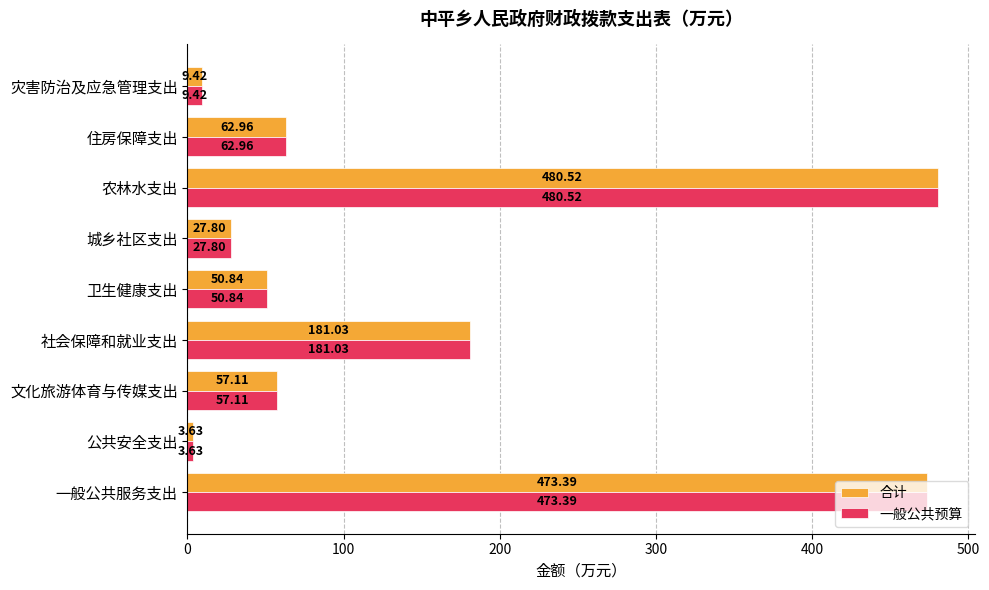

List the labels in order of 合计 value, smallest first.

公共安全支出, 灾害防治及应急管理支出, 城乡社区支出, 卫生健康支出, 文化旅游体育与传媒支出, 住房保障支出, 社会保障和就业支出, 一般公共服务支出, 农林水支出